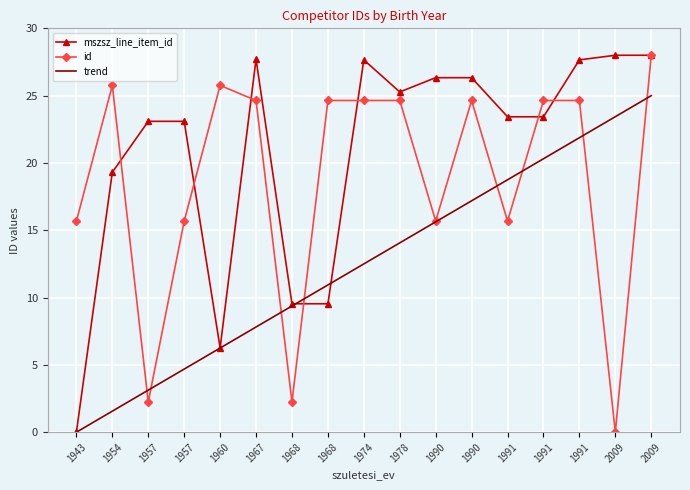

What is the difference between the second highest and minimum values in the id series?

25.8